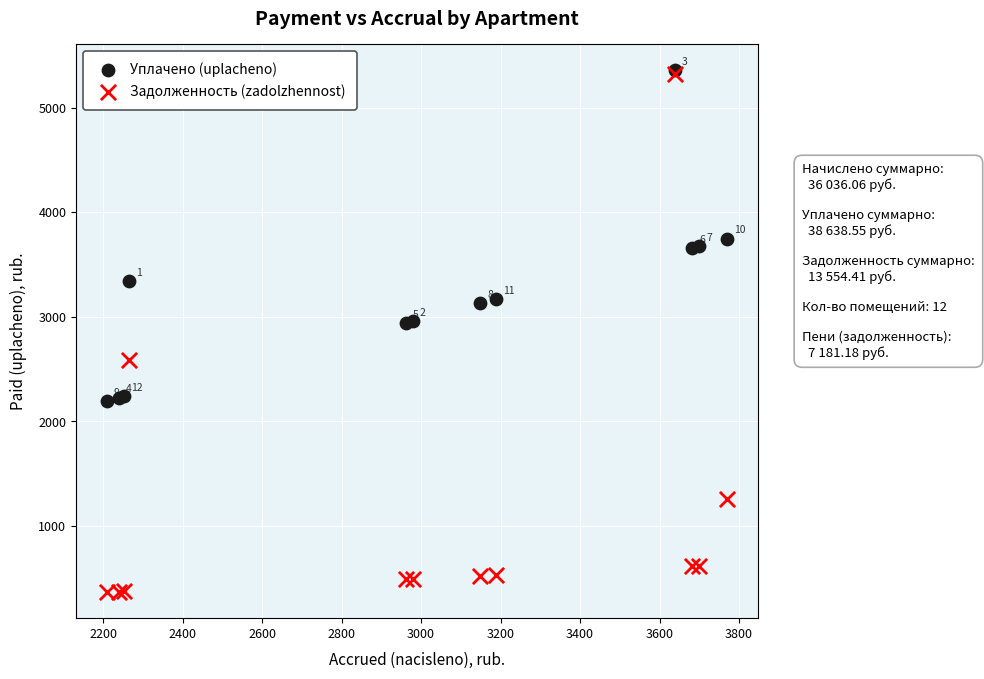

Which series has the widest spread of Y values?

Задолженность (zadolzhennost)